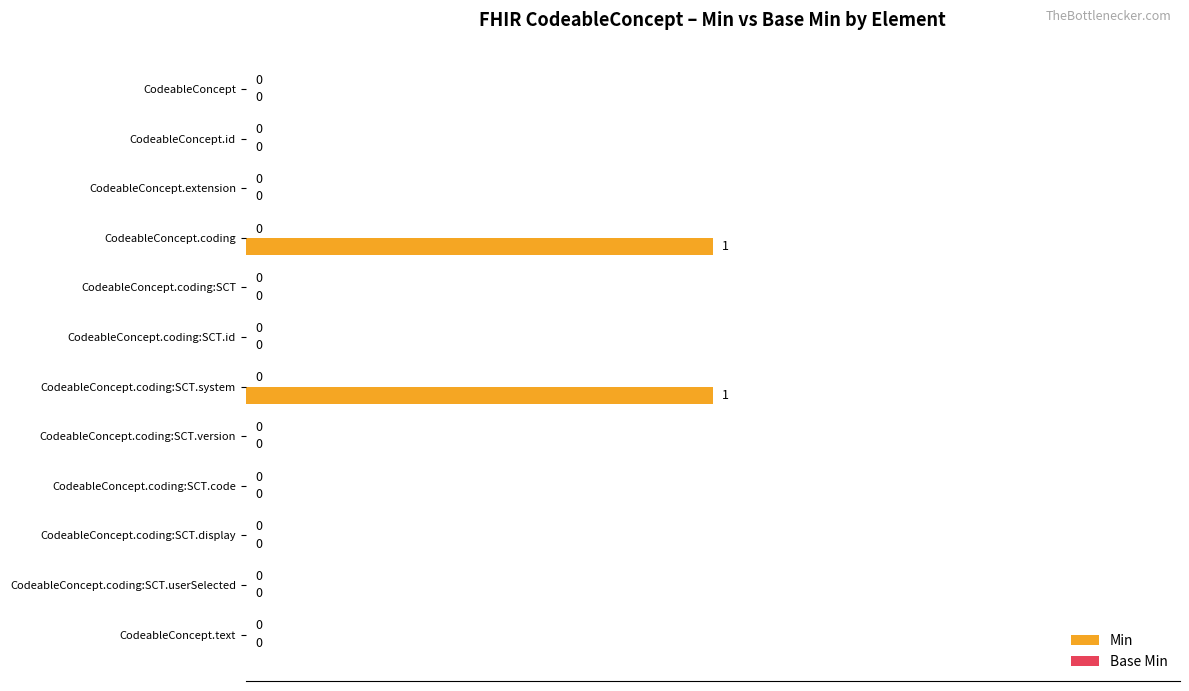

Is it true that the value at CodeableConcept.coding:SCT.display is 0?

True